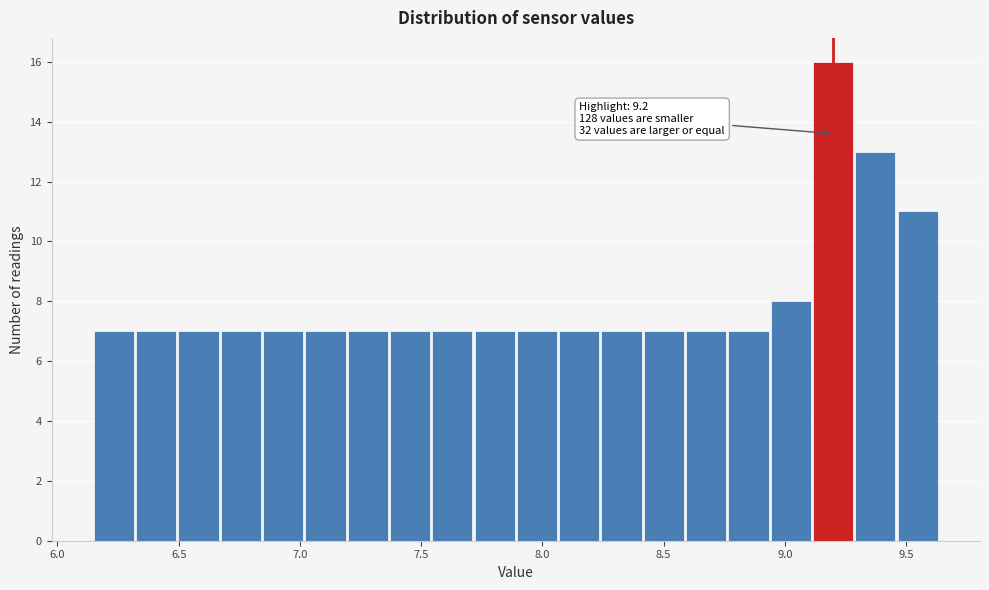

Around what value on the x-axis is the tallest bar? Give the approximate position of its centre, as read against the axis.

9.20